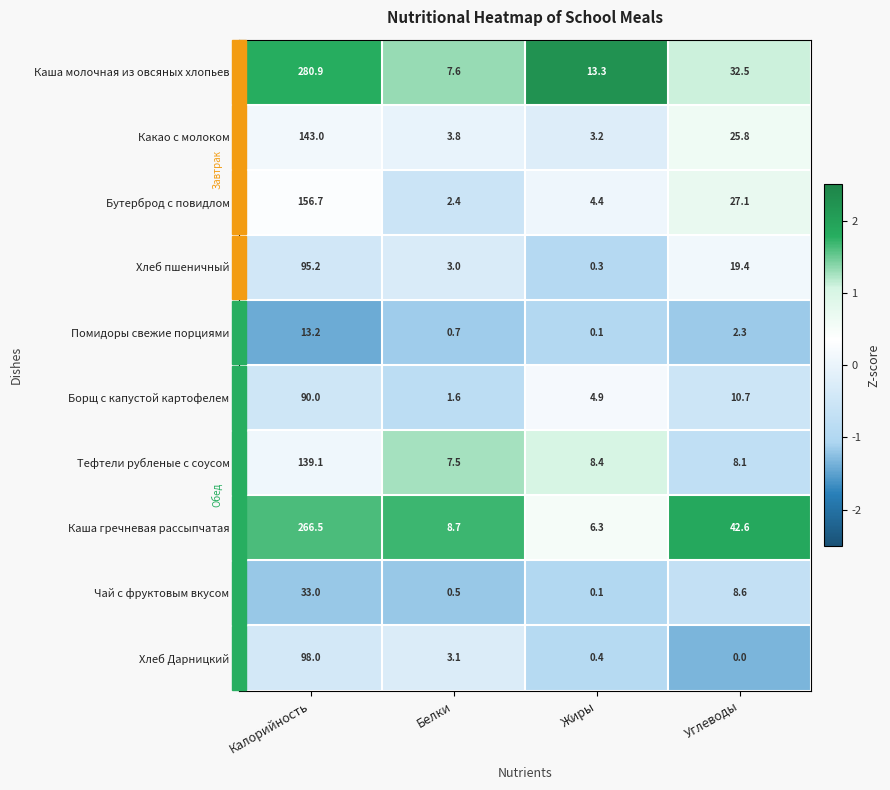

At Калорийность, list the series in order from smallest to largest.

Помидоры свежие порциями, Чай с фруктовым вкусом, Борщ с капустой картофелем, Хлеб пшеничный, Хлеб Дарницкий, Тефтели рубленые с соусом, Какао с молоком, Бутерброд с повидлом, Каша гречневая рассыпчатая, Каша молочная из овсяных хлопьев